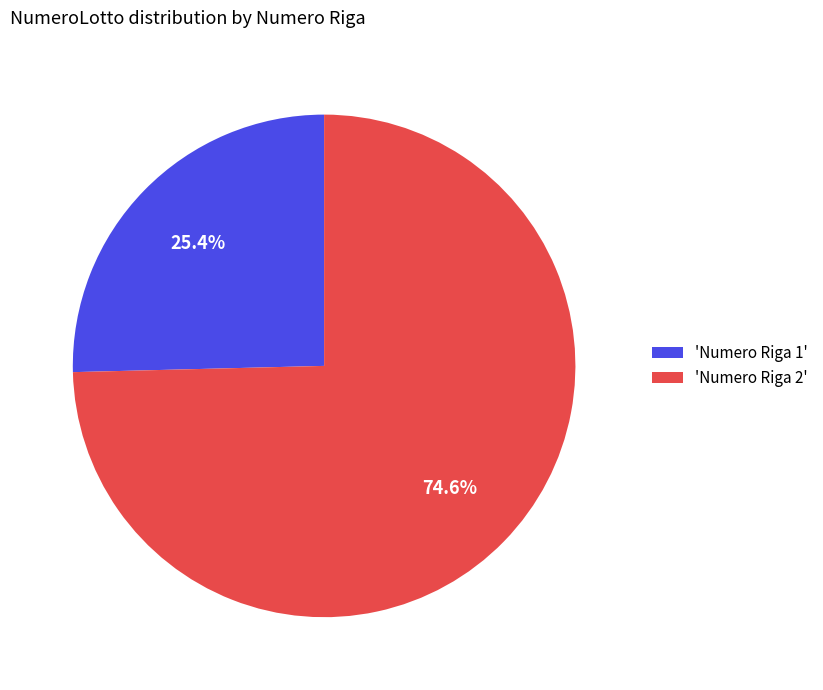

Does any single category account for the majority?

Yes